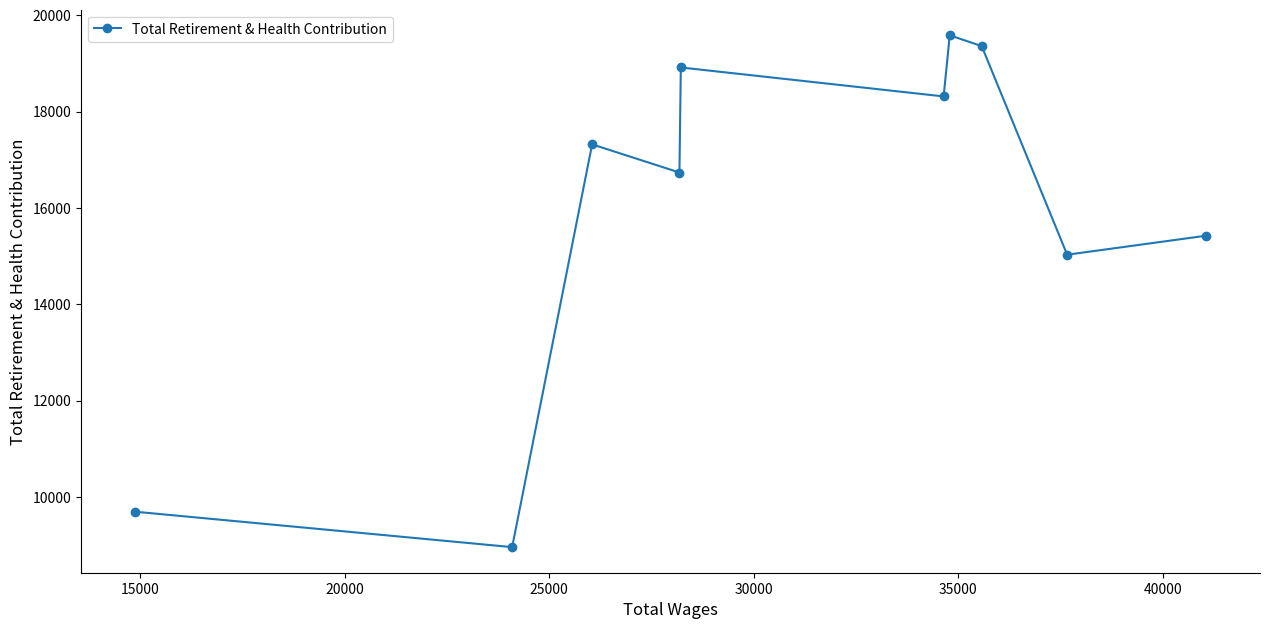

What is the greatest value displayed?

19583